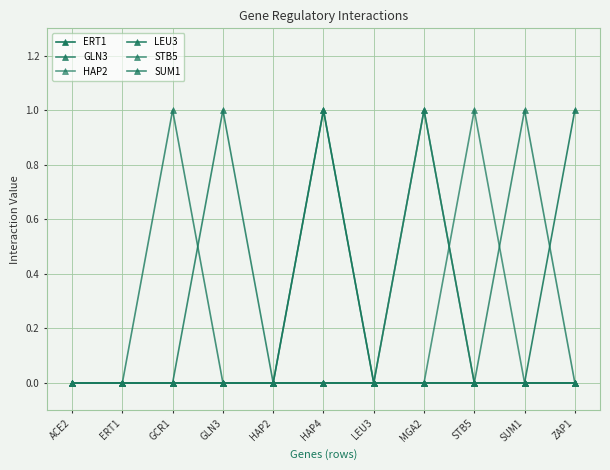

Which series has the largest total across all categories?

GLN3